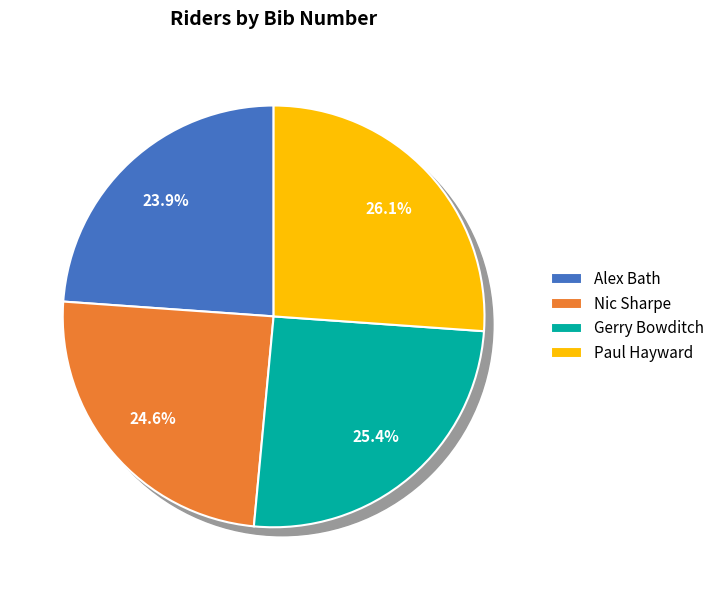

Does Alex Bath account for over 50% of the chart?

No